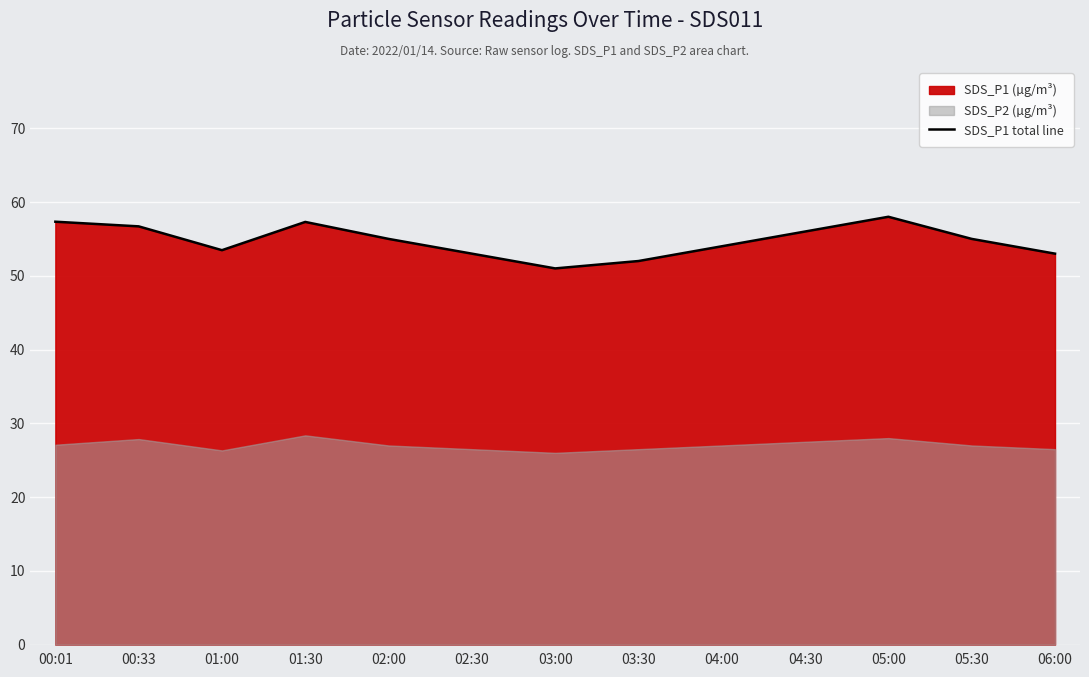

The value at 03:00 is 20.3. True or false?

False